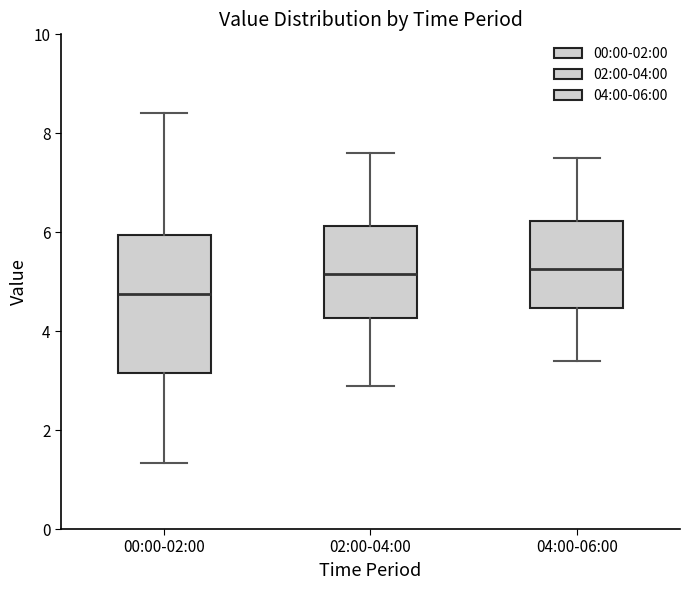

Which box has the lowest median line?

00:00-02:00